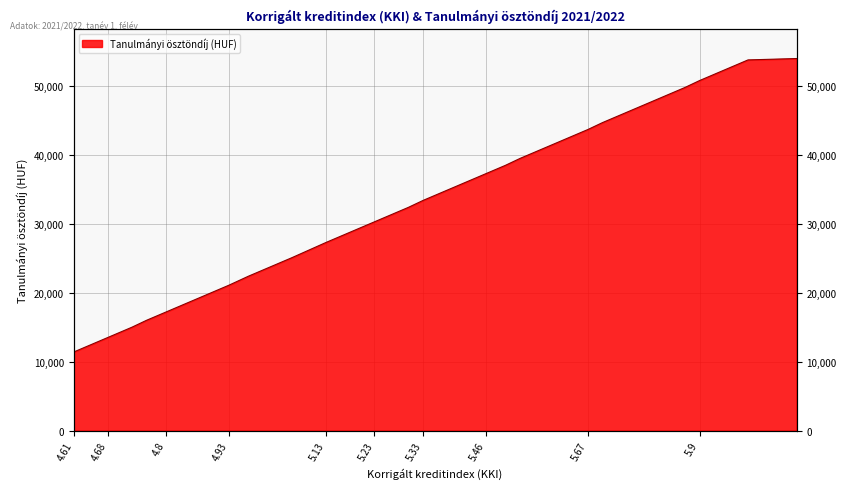

How many lines are shown in the chart?

1